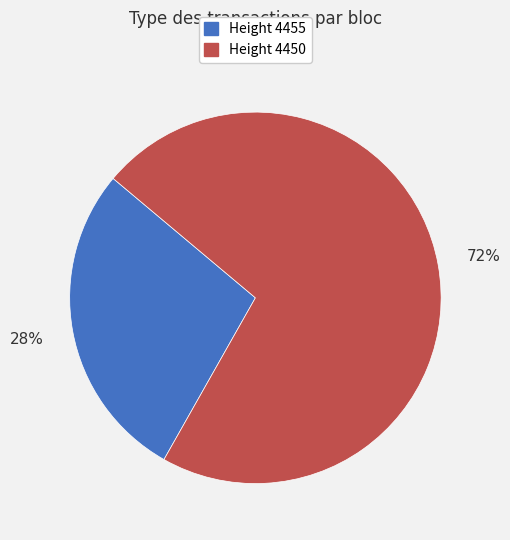

The Height 4455 slice represents 14% of the pie. True or false?

False